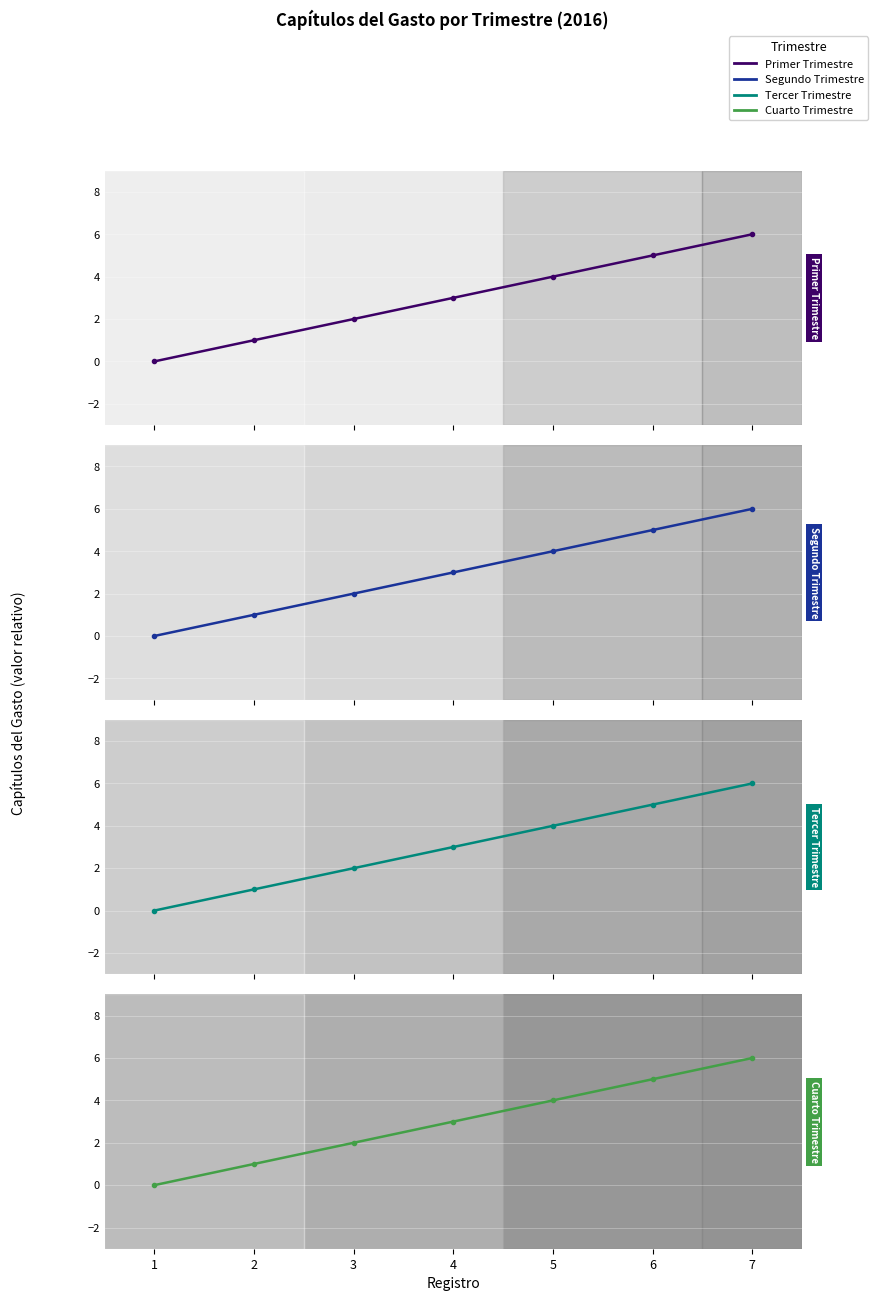

Which label corresponds to the largest value in the chart?

7